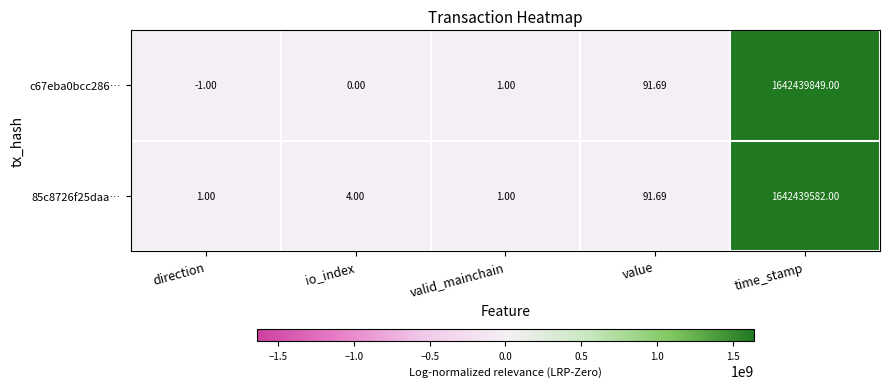

Which label corresponds to the smallest value in the chart?

direction